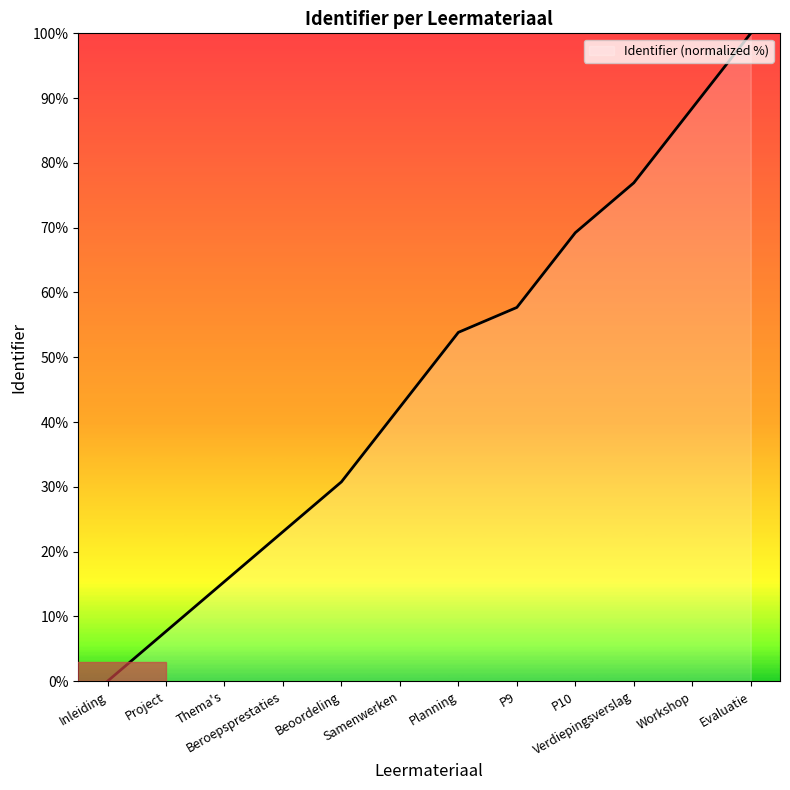

Which category has the highest value across all series?

Evaluatie